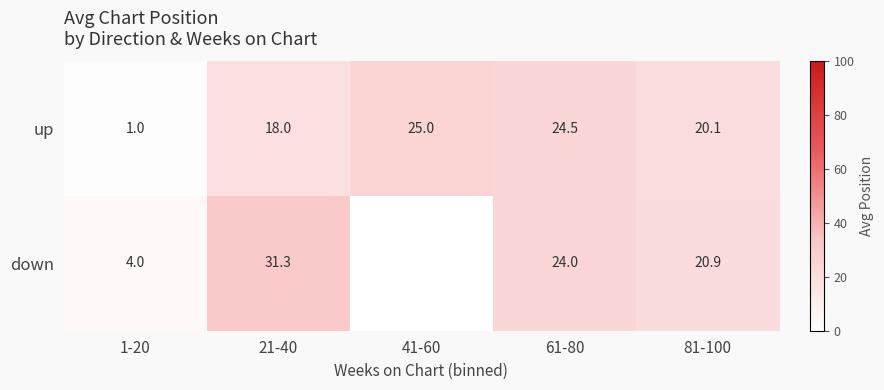

Which series changed the most between 61-80 and 81-100?

up